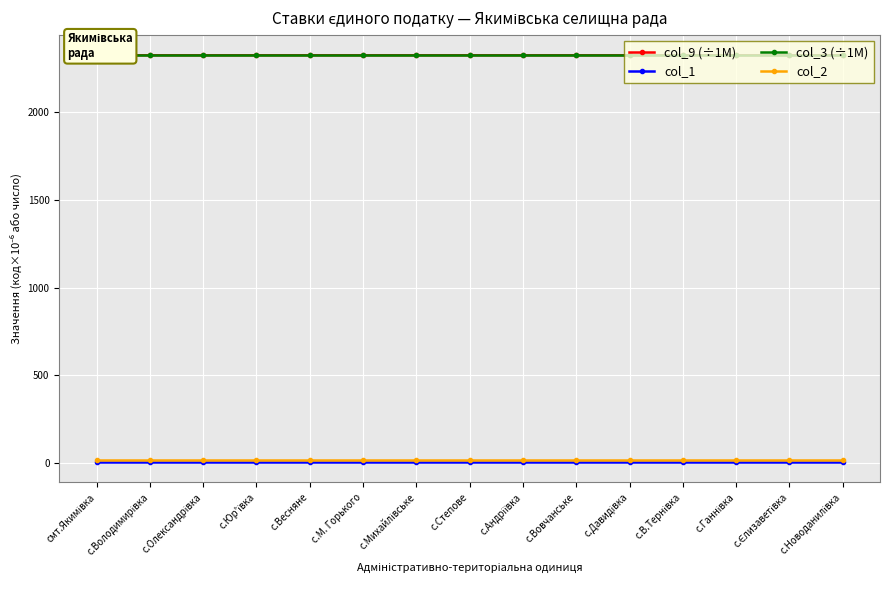

Reading left to right, what are all the values shown in this chart?

col_9 (÷1M): 2320.4	2320.4	2320.4	2320.4	2320.4	2320.4	2320.4	2320.4	2320.4	2320.4	2320.4	2320.4	2320.4	2320.4	2320.4
col_1: 8.0	8.0	8.0	8.0	8.0	8.0	8.0	8.0	8.0	8.0	8.0	8.0	8.0	8.0	8.0
col_3 (÷1M): 2320.4	2320.4	2320.4	2320.4	2320.4	2320.4	2320.4	2320.4	2320.4	2320.4	2320.4	2320.4	2320.4	2320.4	2320.4
col_2: 21.0	21.0	21.0	21.0	21.0	21.0	21.0	21.0	21.0	21.0	21.0	21.0	21.0	21.0	21.0